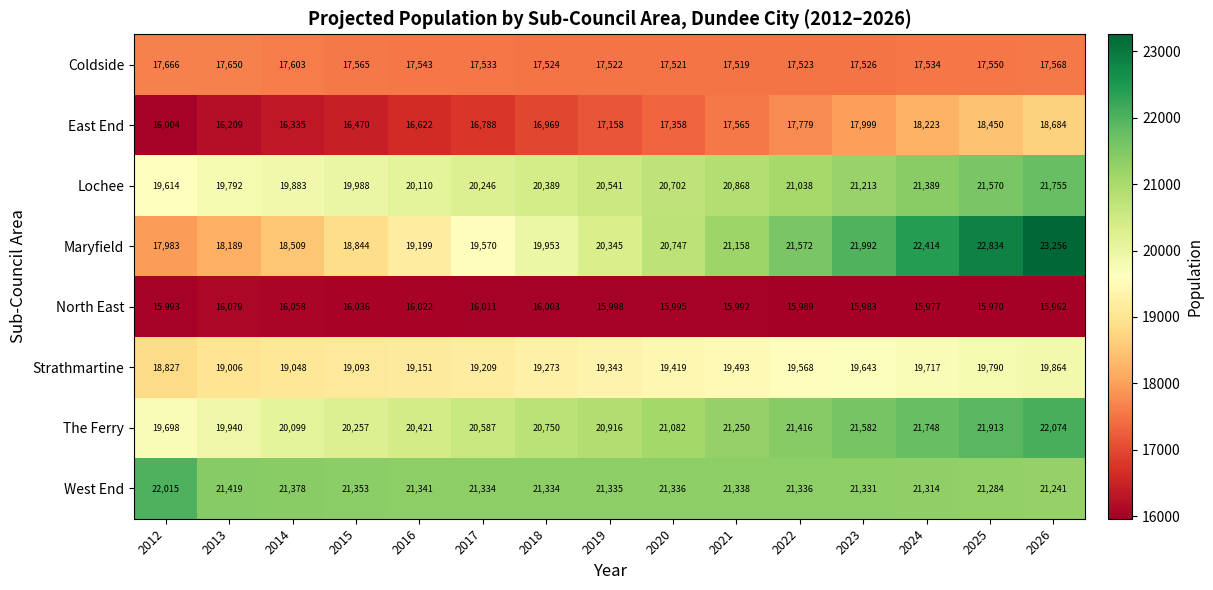

What is the sum of all West End values?

320689